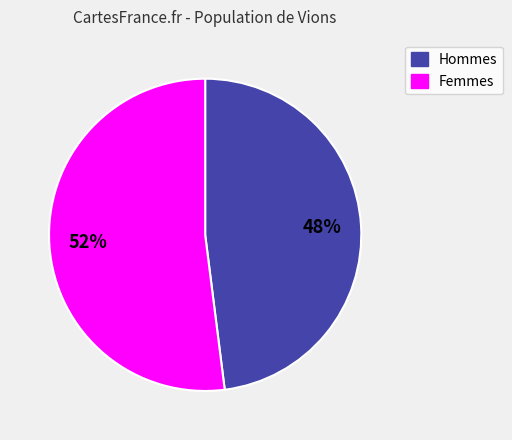

Does Hommes represent more than half of the total?

No